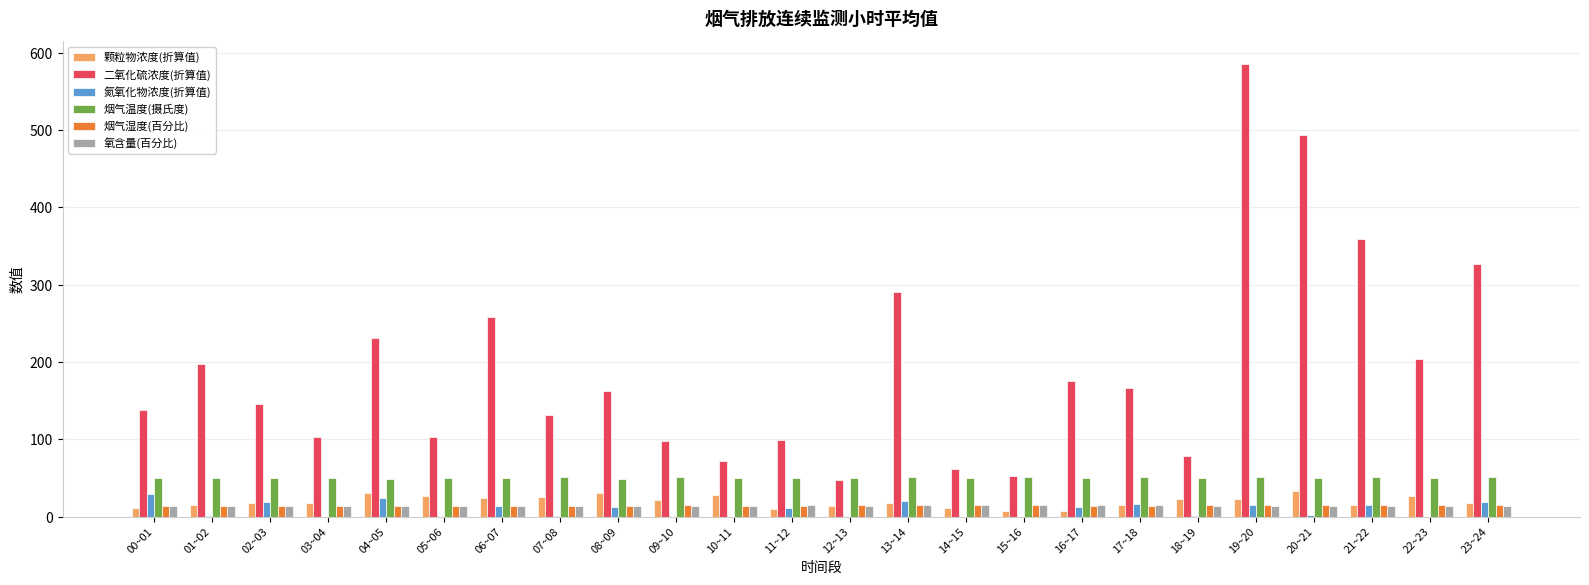

The 二氧化硫浓度(折算值) series shows 166.3 at 17~18. True or false?

True